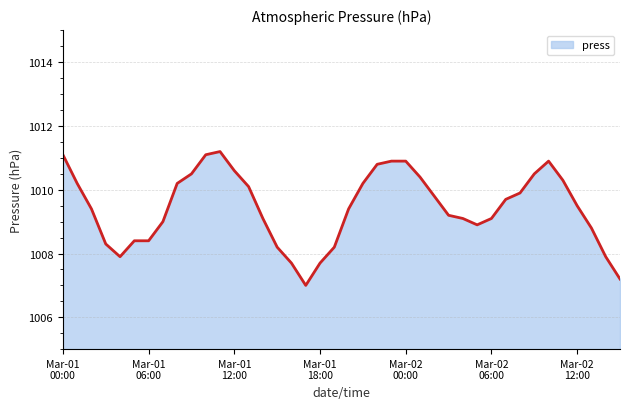

What is the smallest value displayed?

1007.0